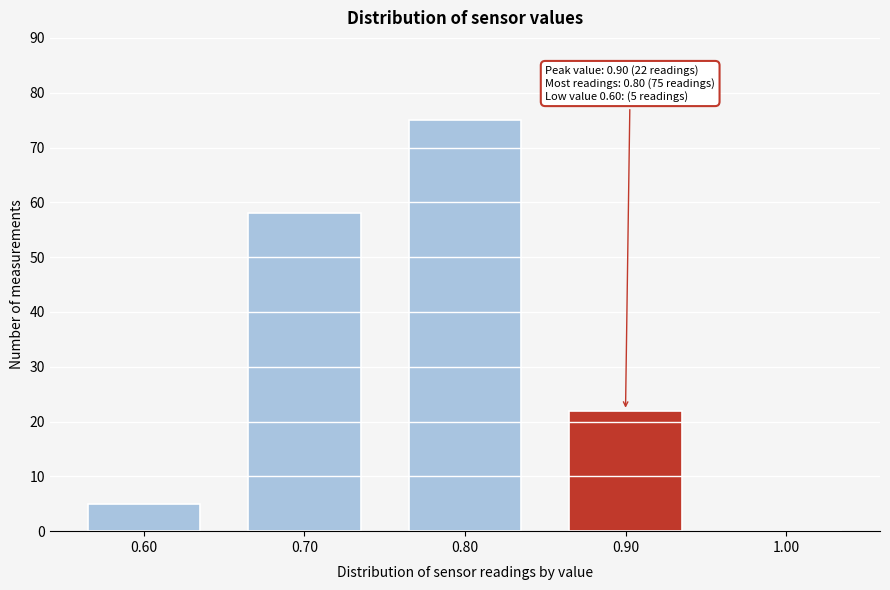

Reading left to right, extract all data points from this chart.

0.60=5	0.70=58	0.80=75	0.90=22	1.00=0